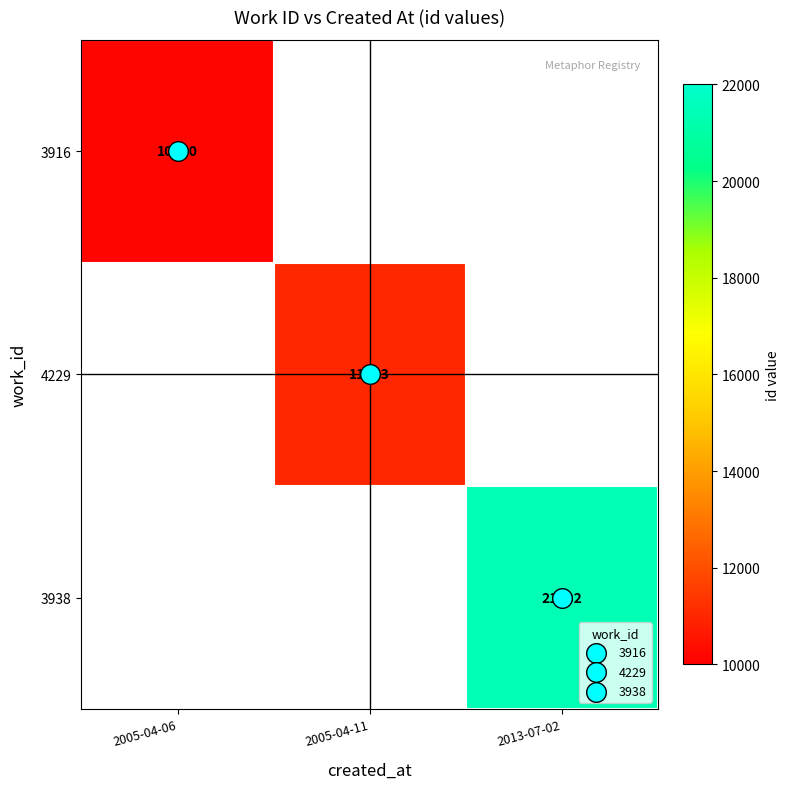

How many values in 4229 are above zero?

1